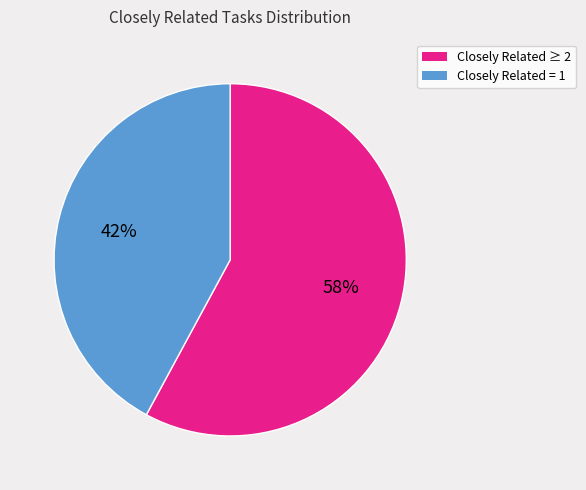

What percentage is the Closely Related = 1 slice, to the nearest percent?

42%